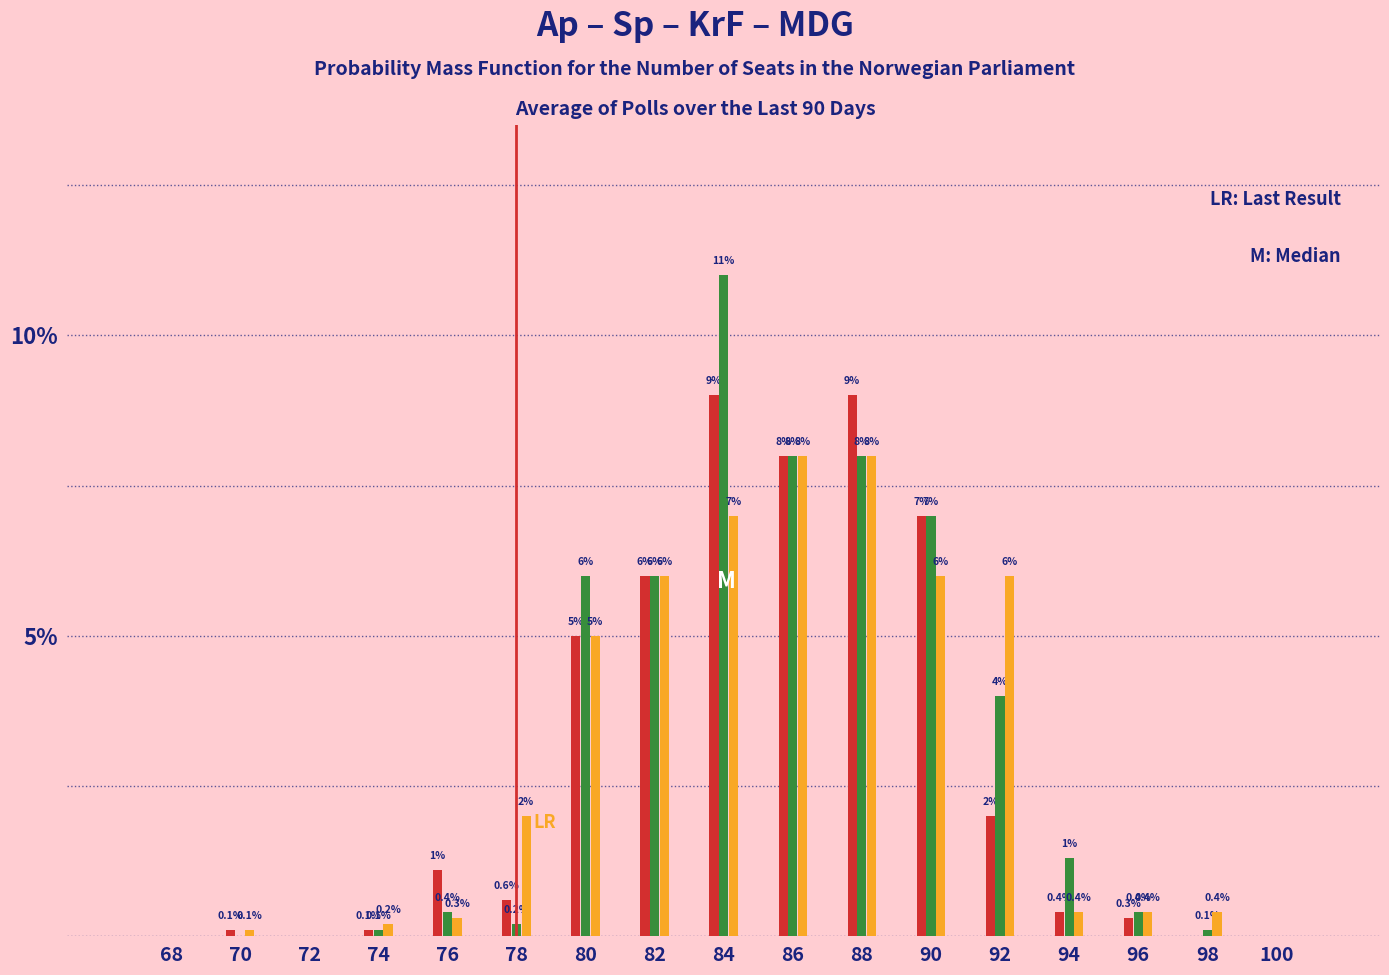

What is the greatest value displayed?

11.0